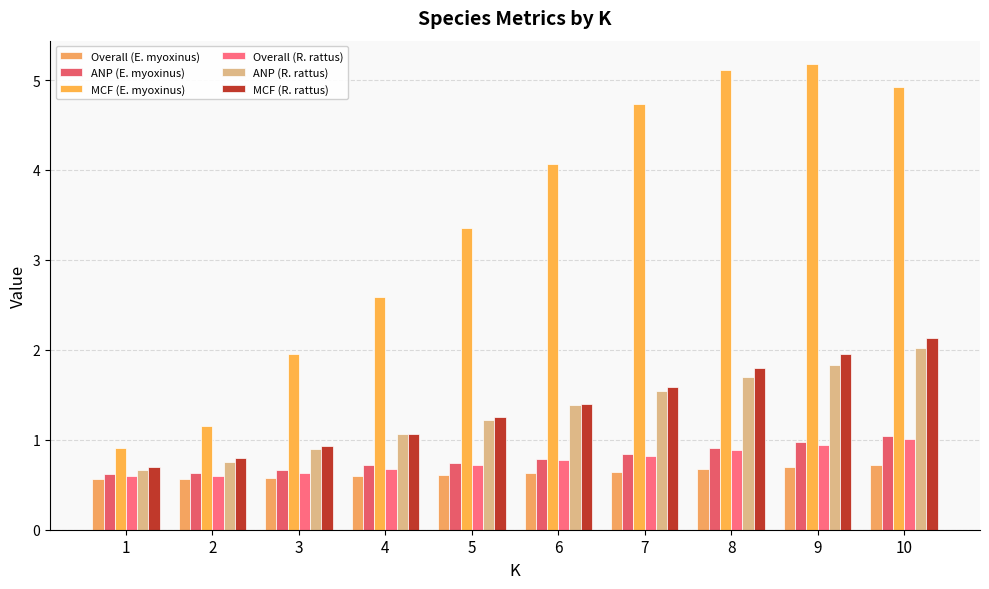

Reading left to right, list all the values displayed in this chart.

Overall (E. myoxinus): 0.6	0.6	0.6	0.6	0.6	0.6	0.6	0.7	0.7	0.7
ANP (E. myoxinus): 0.6	0.6	0.7	0.7	0.7	0.8	0.8	0.9	1.0	1.0
MCF (E. myoxinus): 0.9	1.1	2.0	2.6	3.4	4.1	4.7	5.1	5.2	4.9
Overall (R. rattus): 0.6	0.6	0.6	0.7	0.7	0.8	0.8	0.9	0.9	1.0
ANP (R. rattus): 0.7	0.8	0.9	1.1	1.2	1.4	1.5	1.7	1.8	2.0
MCF (R. rattus): 0.7	0.8	0.9	1.1	1.2	1.4	1.6	1.8	2.0	2.1